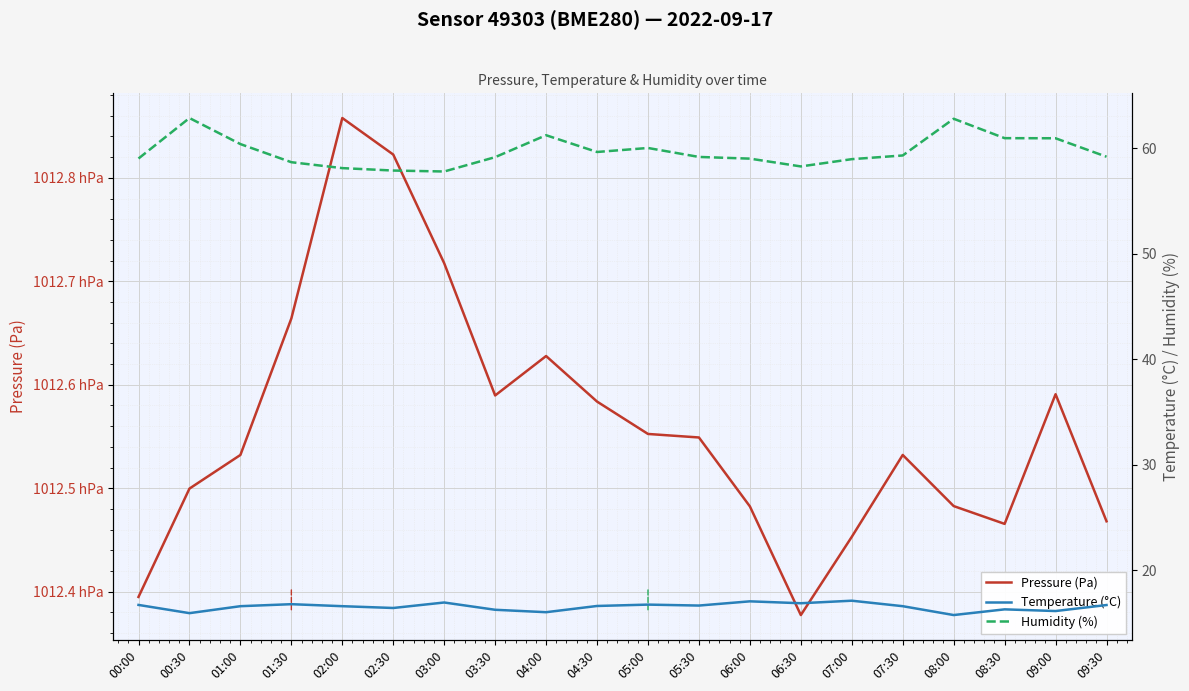

True or false: Pressure (Pa) has more than 2 points higher than both neighbors.

True